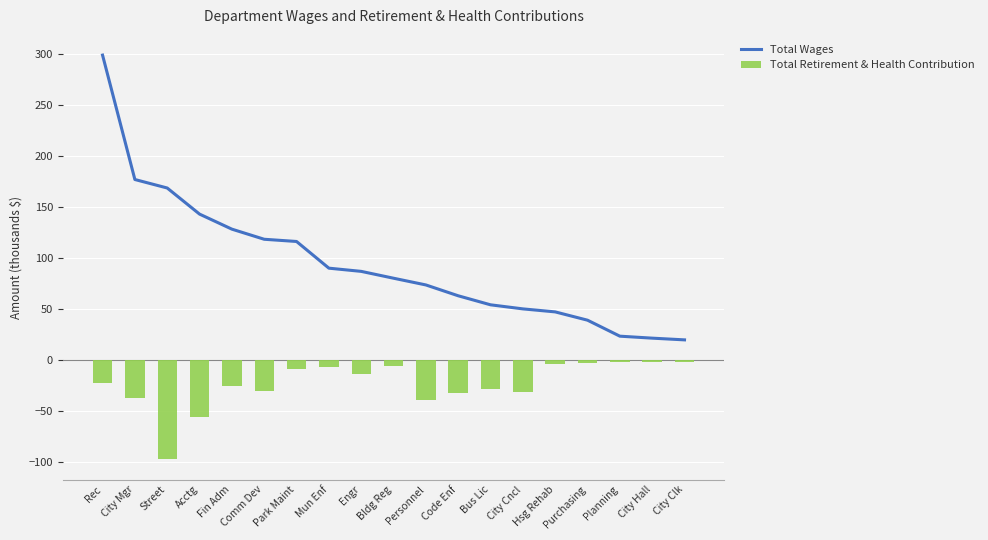

Is the value of Total Retirement & Health Contribution at Bus Lic greater than the value of Total Wages at Engr?

No